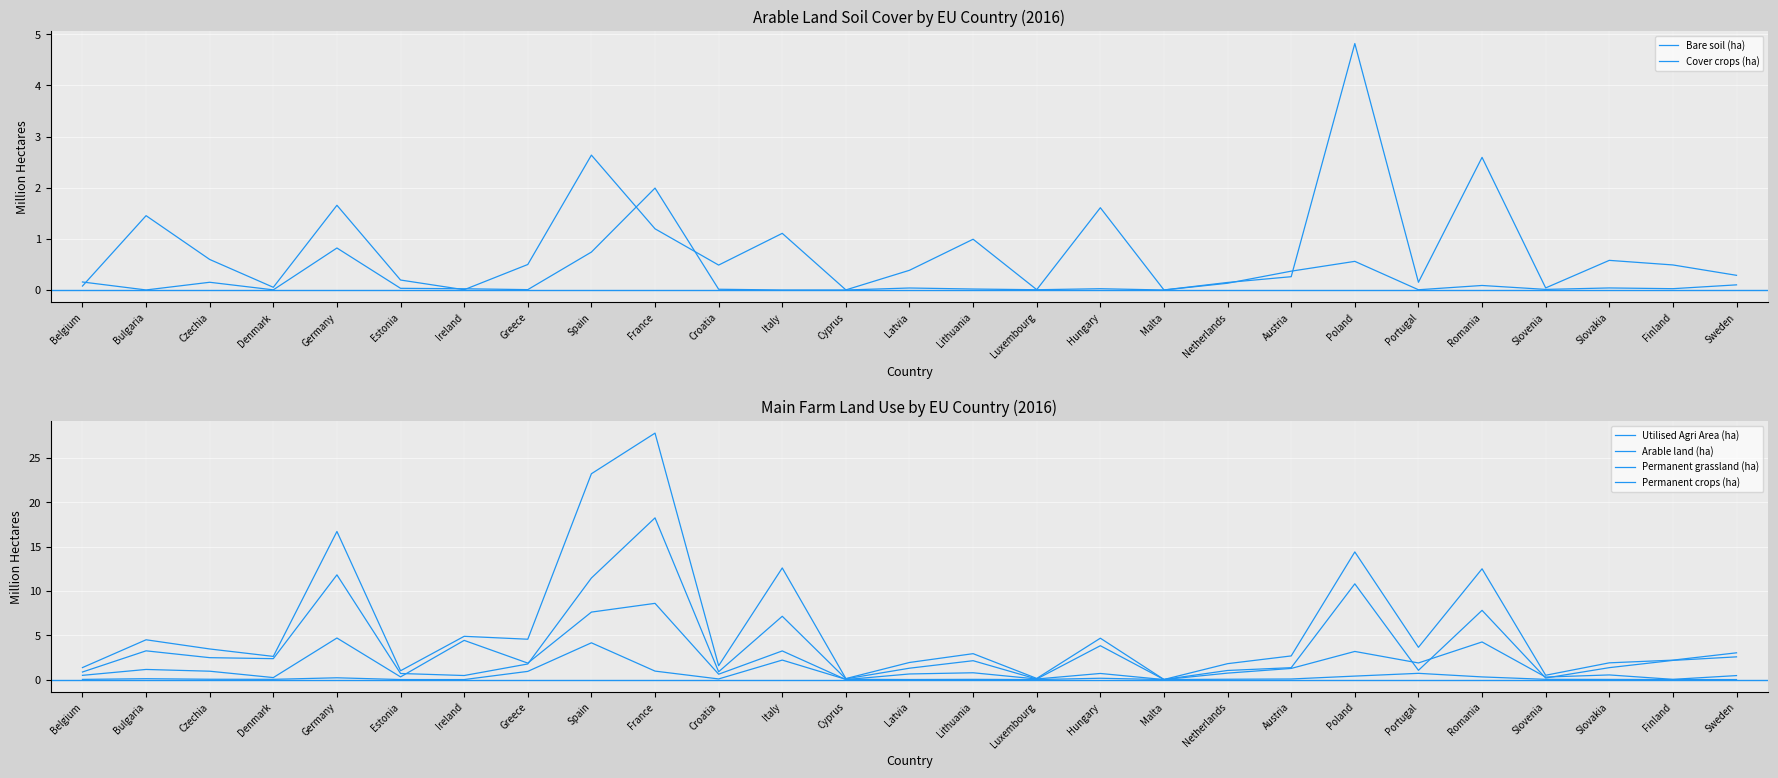

Which series has the largest total across all categories?

Utilised Agri Area (ha)